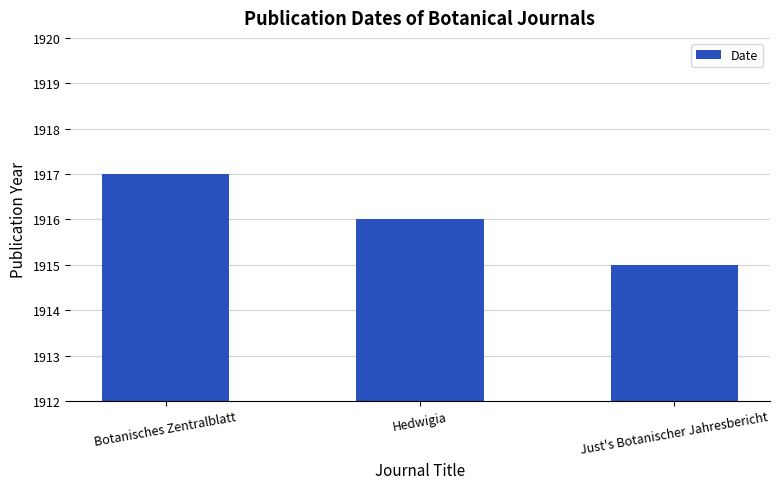

What is the value of the 3rd bar from the left?

1915